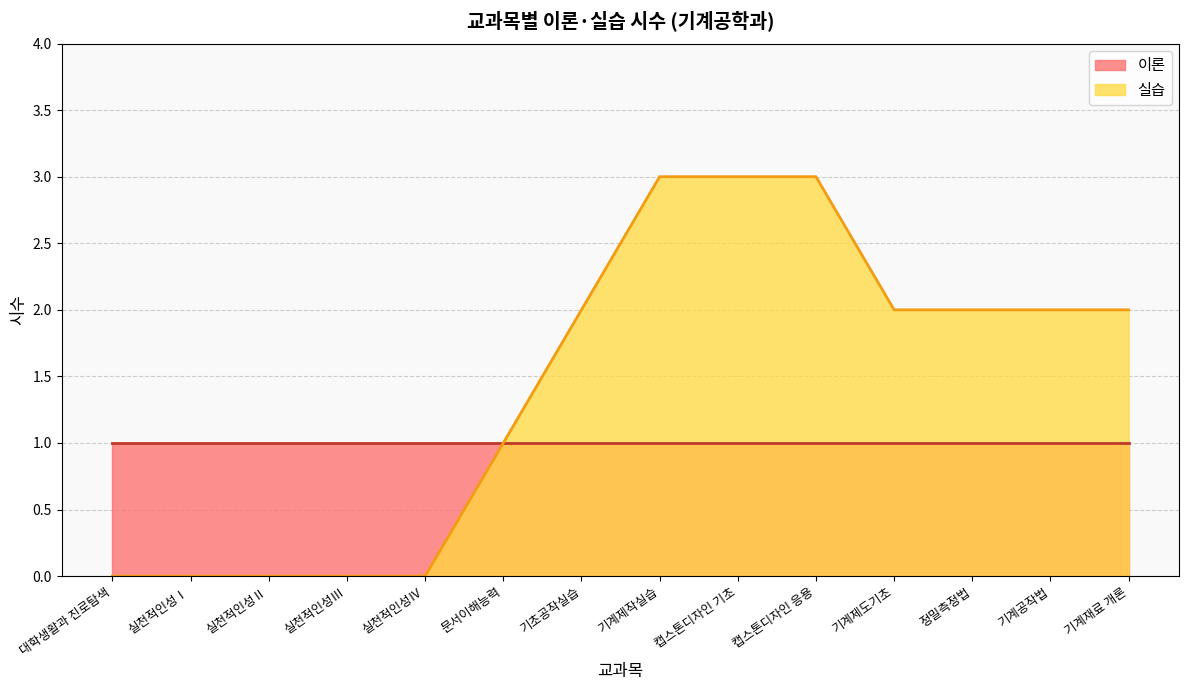

What position from the right is 실천적인성Ⅱ?

12